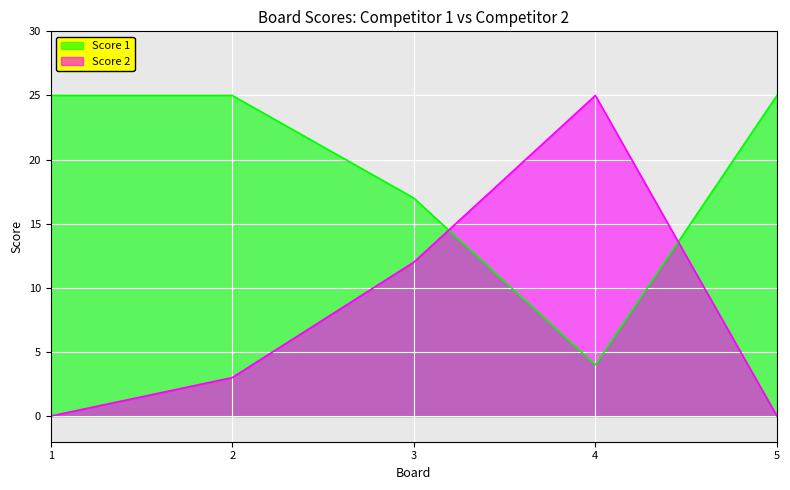

Which series has the largest total across all categories?

Score 1